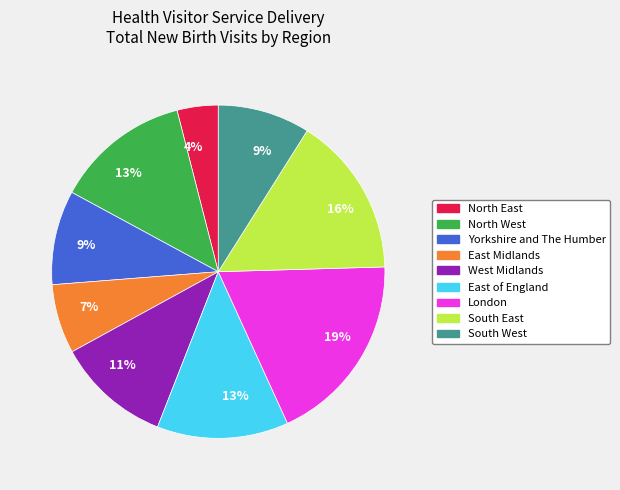

To the nearest percent, what is the difference between the largest and smallest slice percentages?

15%